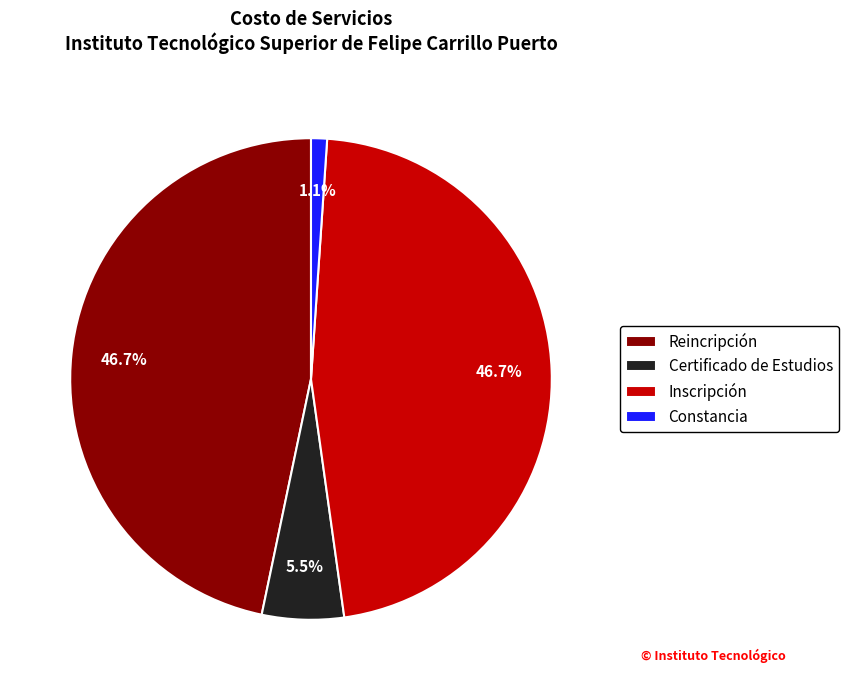

Does Reincripción account for over 50% of the chart?

No